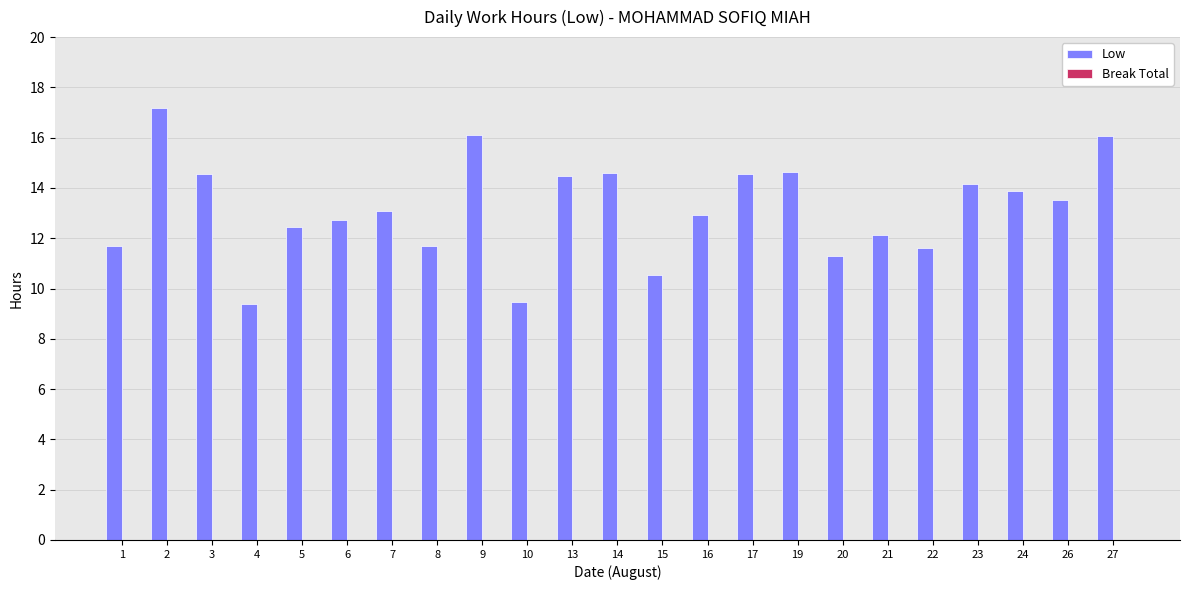

The chart shows a value of 9.5 at 10. True or false?

True